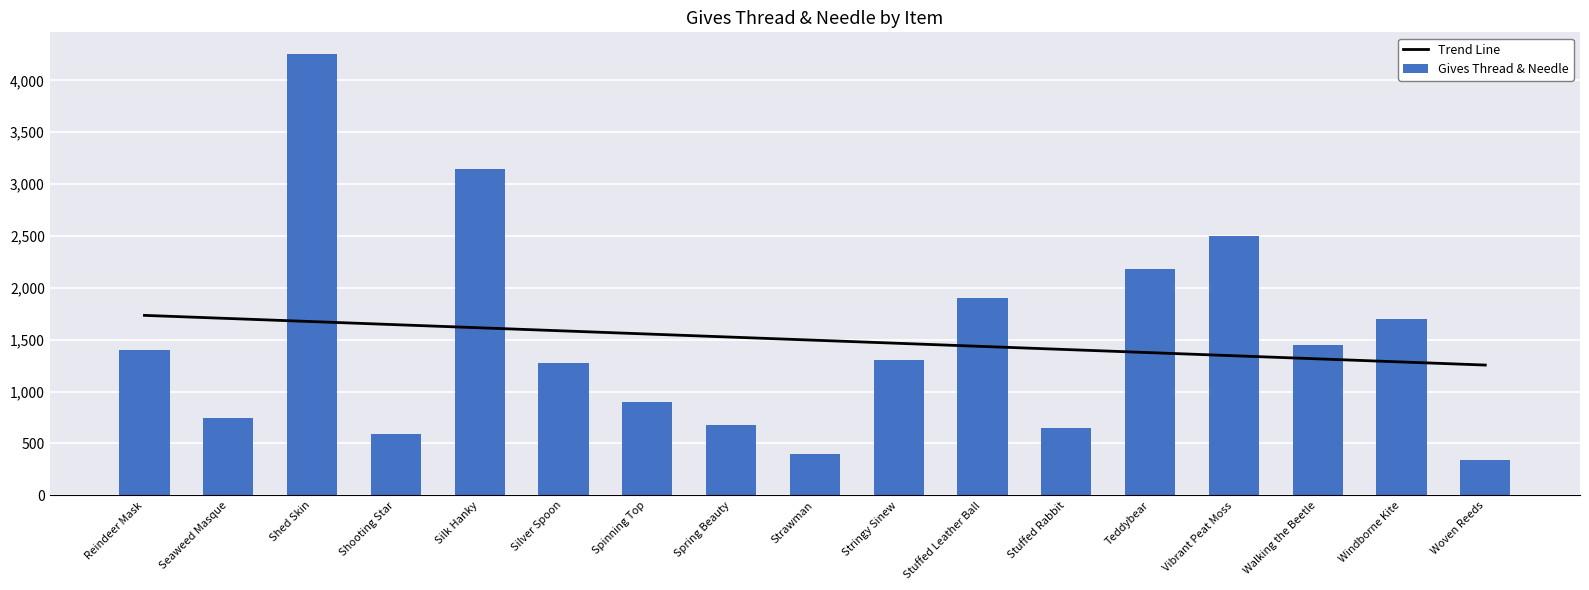

What is the approximate value of Trend Line at Stuffed Leather Ball?

1435.1